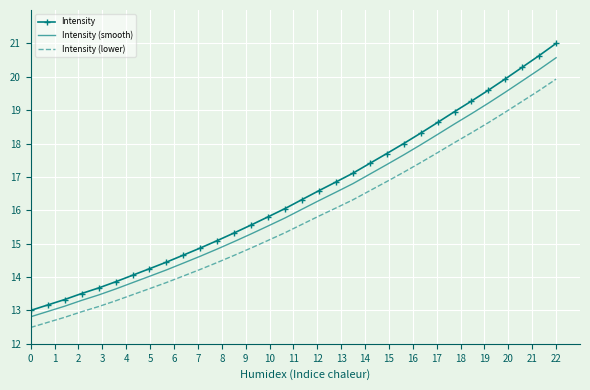

What is the difference between the maximum and minimum values in the Intensity (lower) series?

7.4